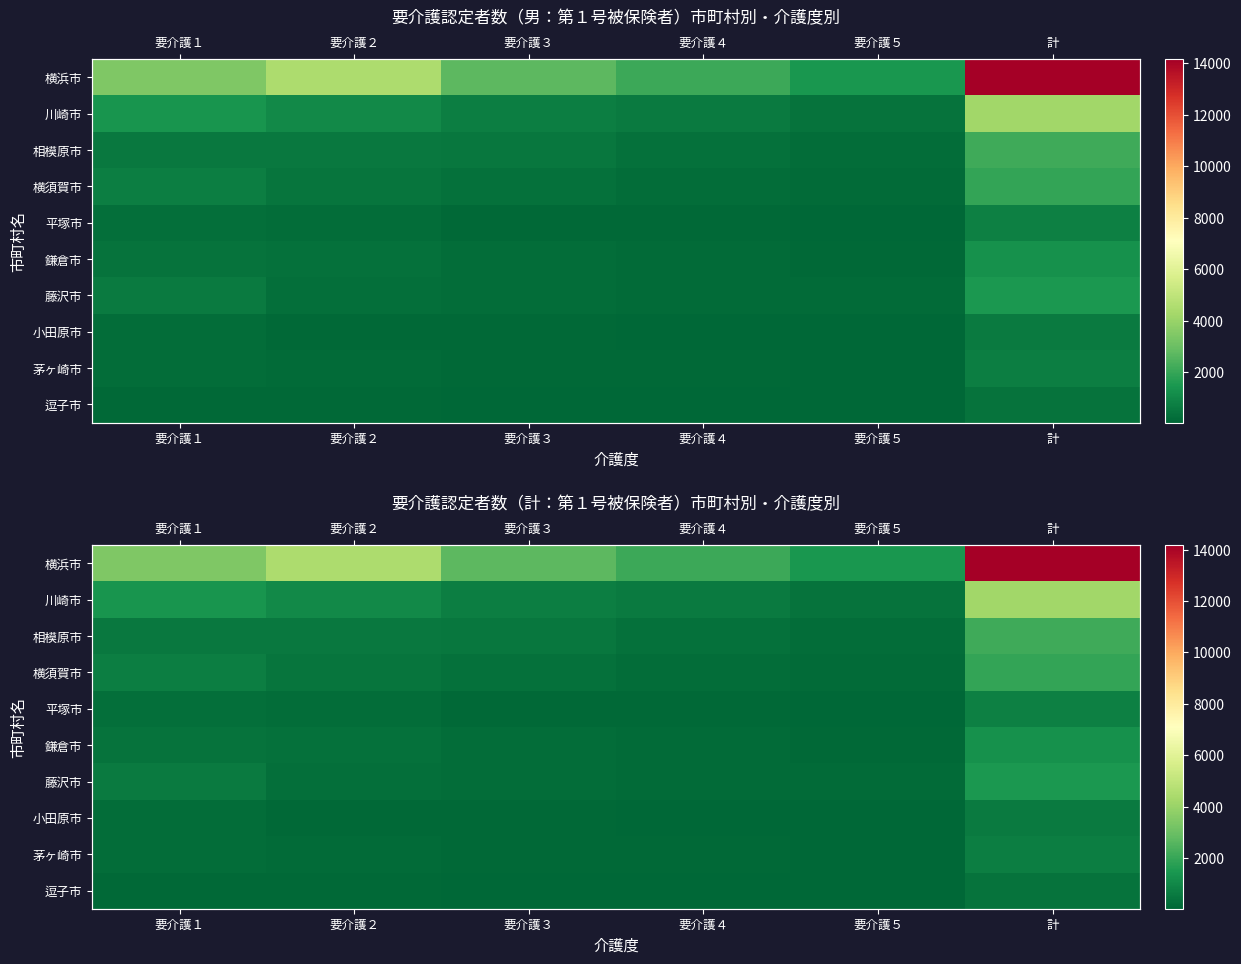

At which label does 横浜市 reach its minimum?

要介護５